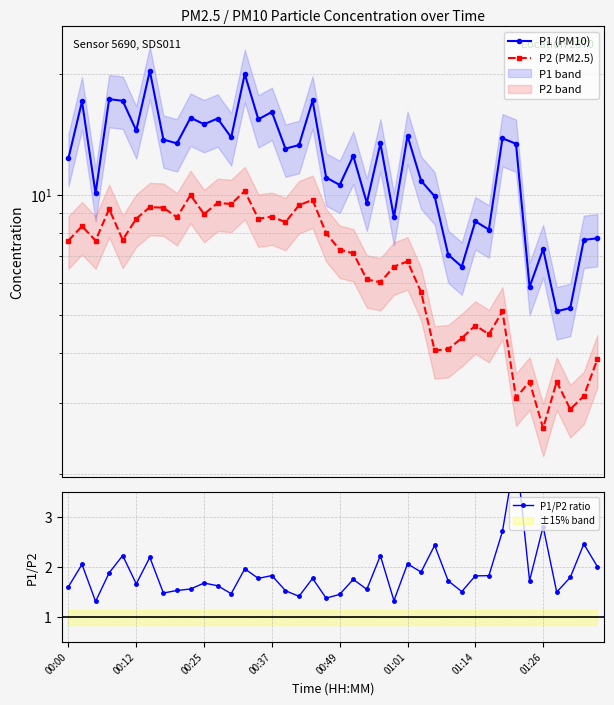

Where is P1 (PM10) nearest to the value 12?

00:00